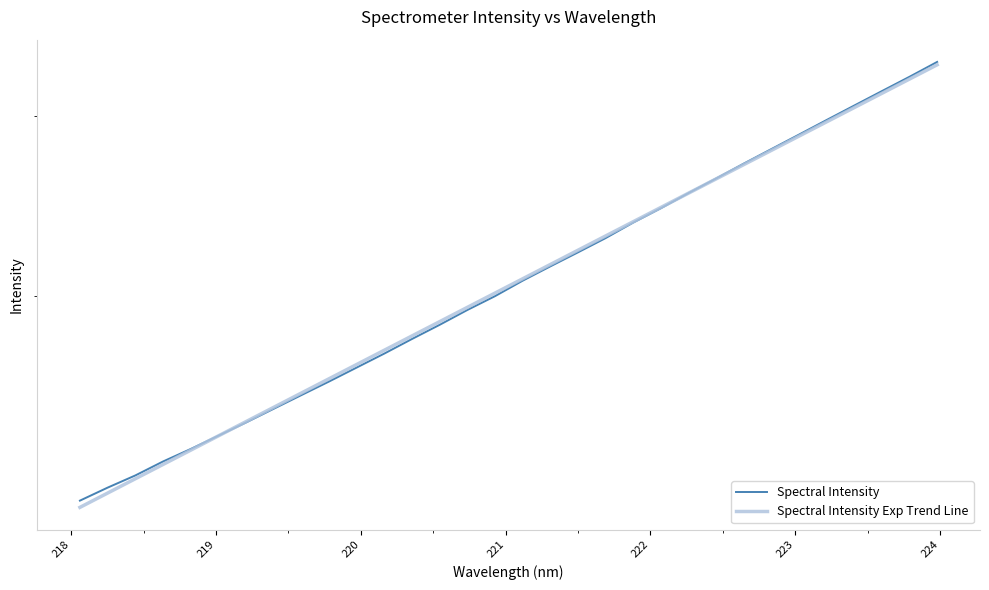

After their last crossing, which series has the higher values: Spectral Intensity or Spectral Intensity Exp Trend Line?

Spectral Intensity